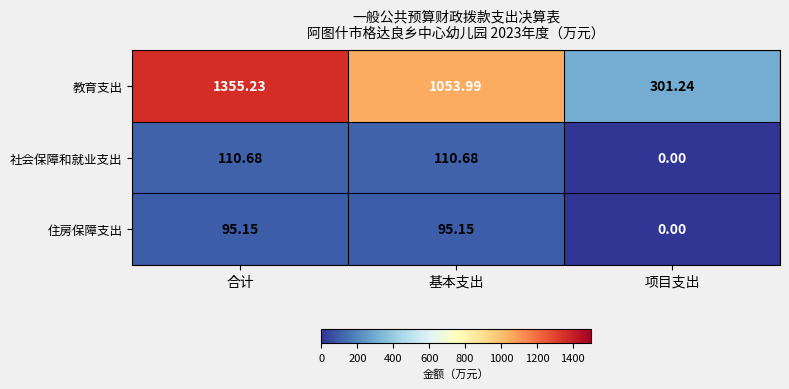

What is the total value across all series at 基本支出?

1259.8